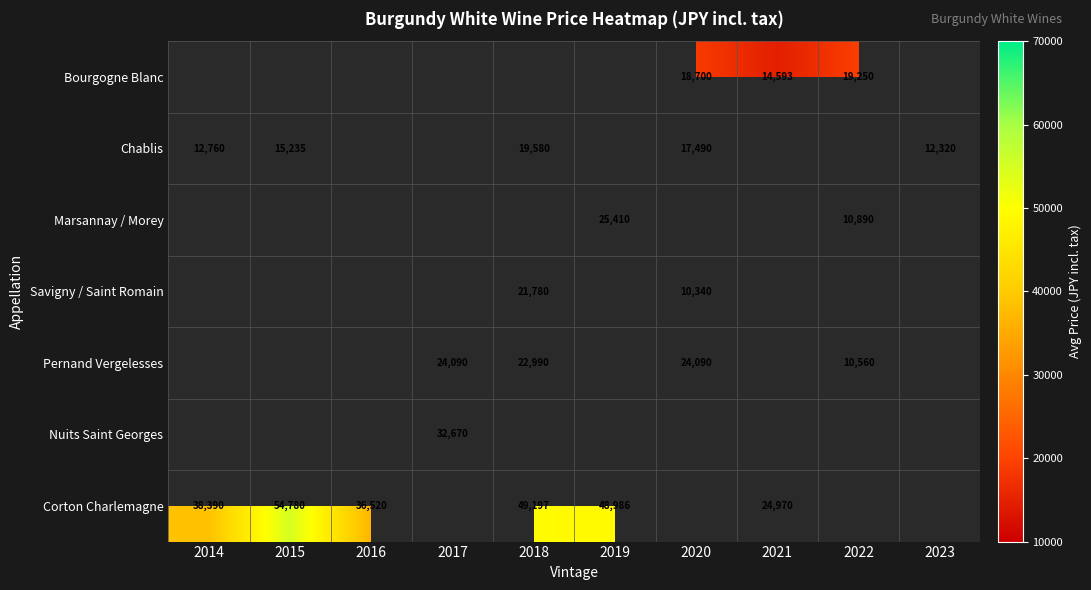

True or false: Corton Charlemagne has a value of 49197 at 2018.

True